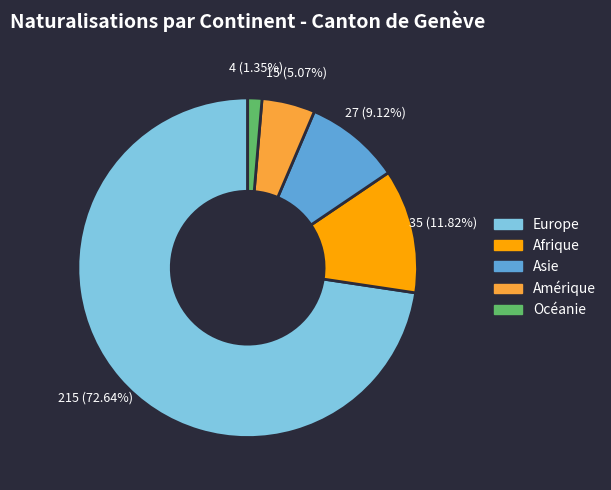

Approximately how many times larger is the value at Océanie compared to Asie?

0.1